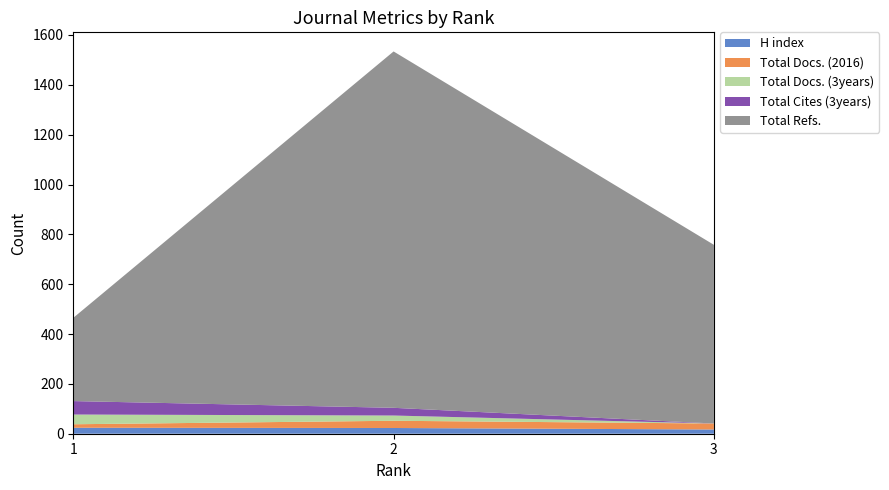

Reading right to left, list all the values displayed in this chart.

H index: 17	23	24
Total Docs. (2016): 24	29	14
Total Docs. (3years): 0	21	39
Total Refs.: 717	1430	334
Total Cites (3years): 0	31	54